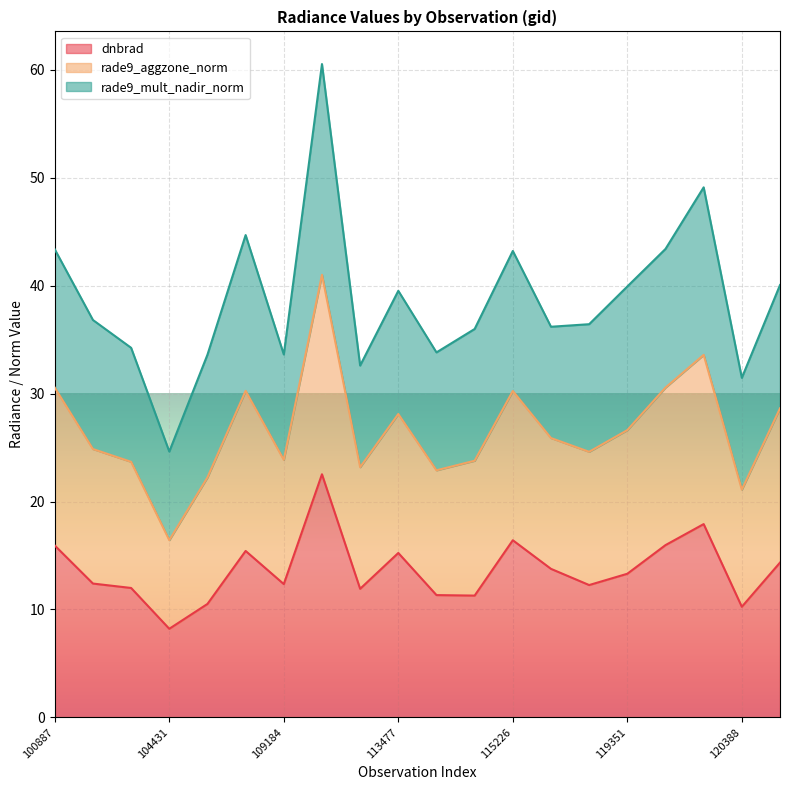

What is the total value across all series at 115226?

43.2